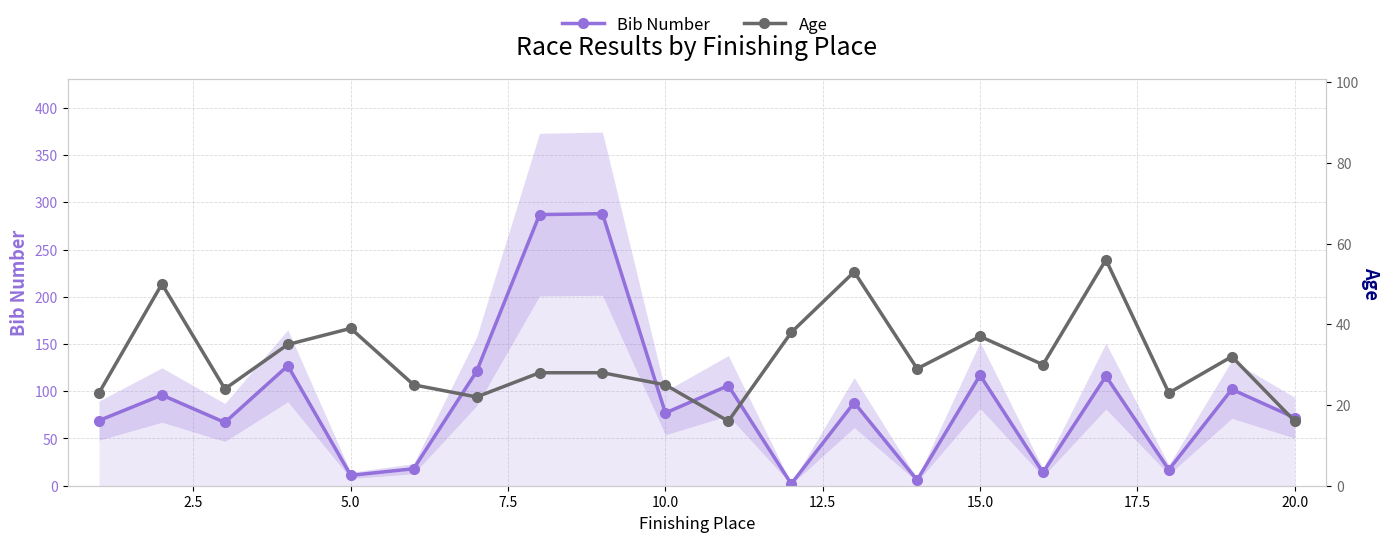

Which series has the largest total across all categories?

Bib Number